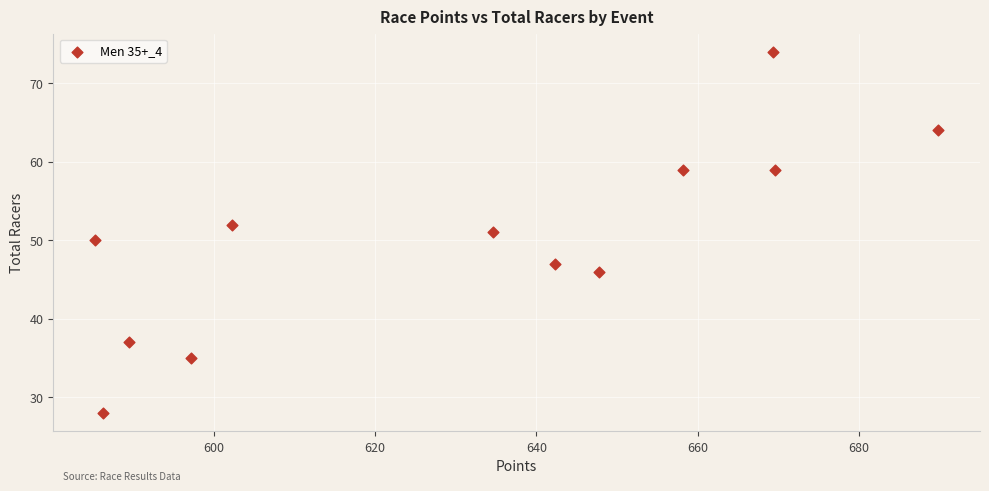

What is the average Y value?

50